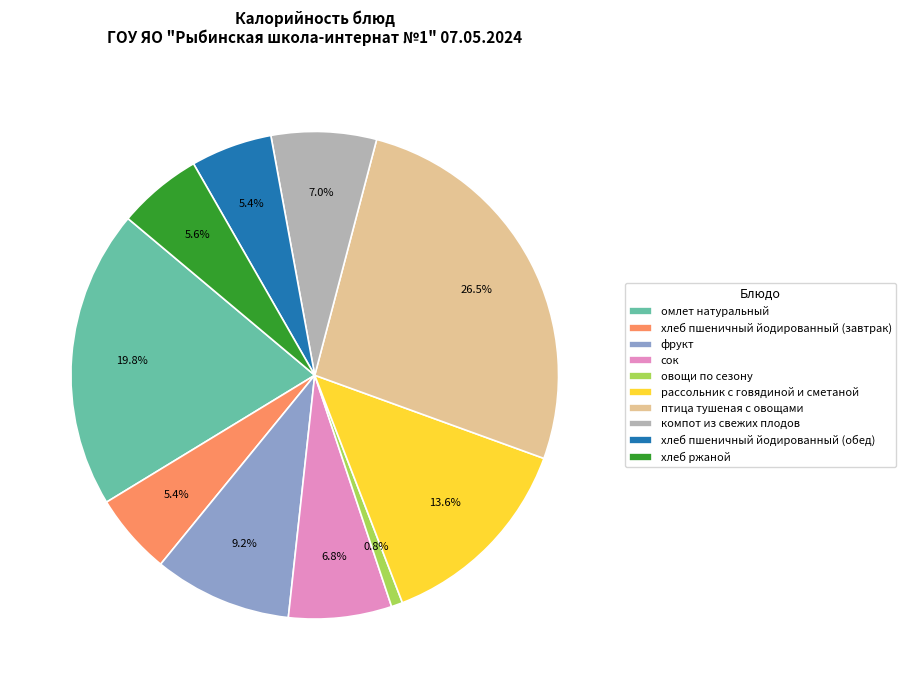

Does сок represent more than half of the total?

No